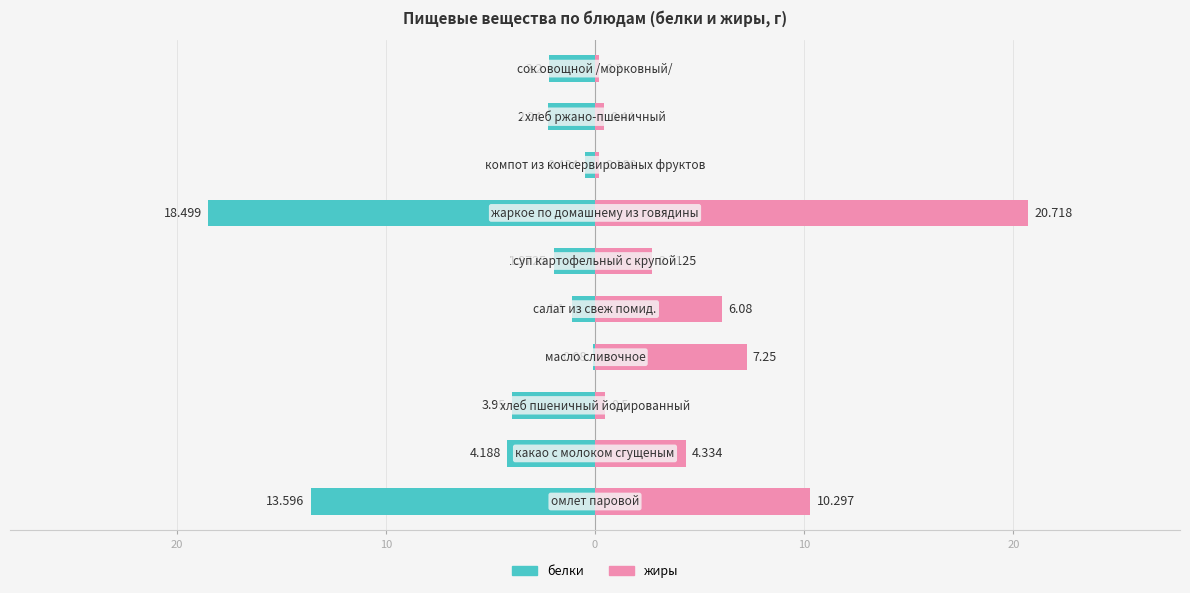

Which series has the widest spread of values?

жиры